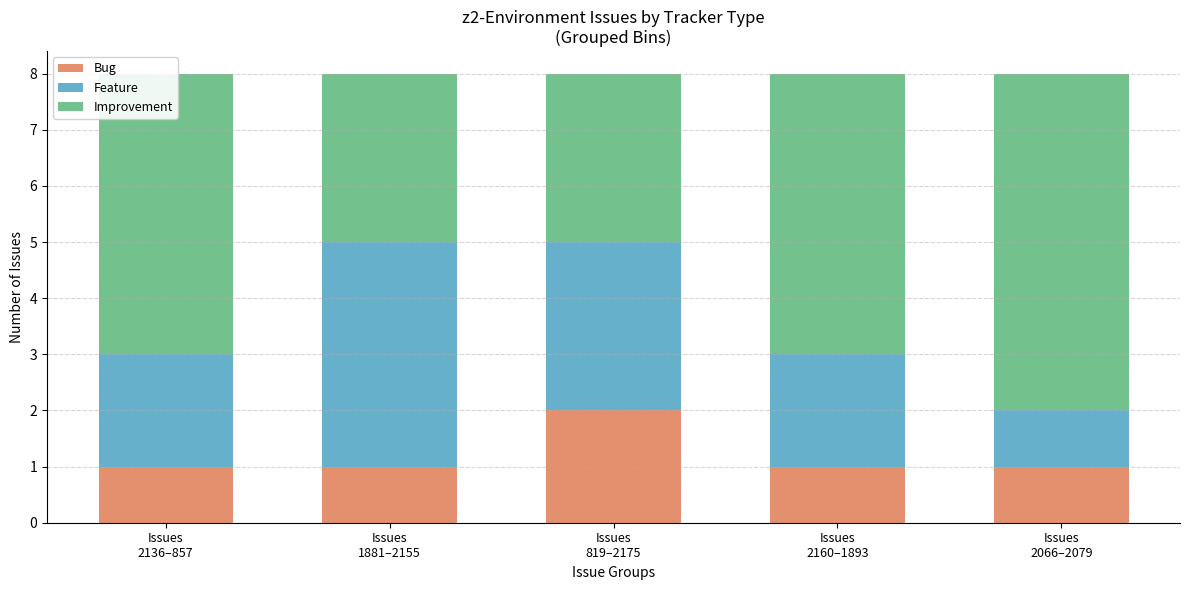

What is the sum of all Bug values?

6